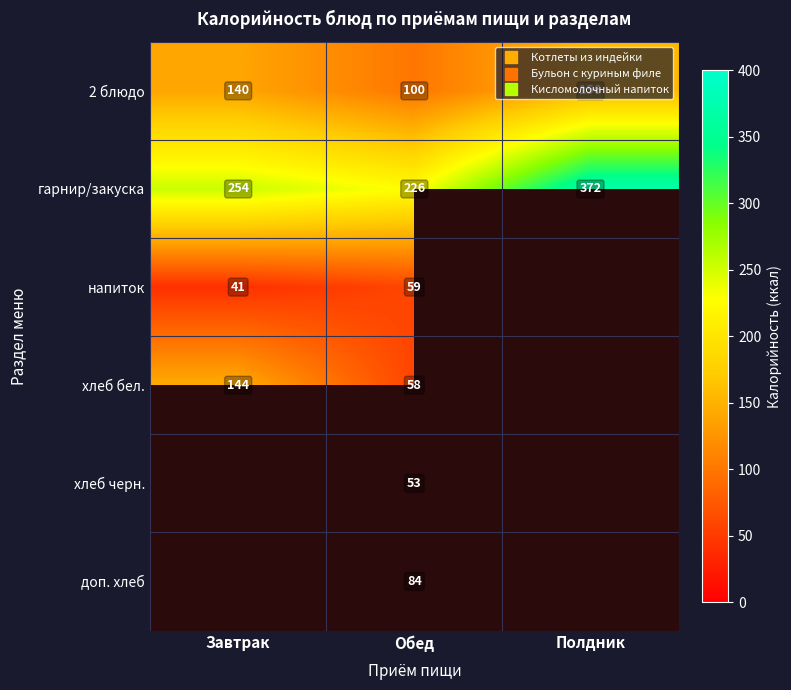

At which category does the chart reach its minimum across all series?

Завтрак